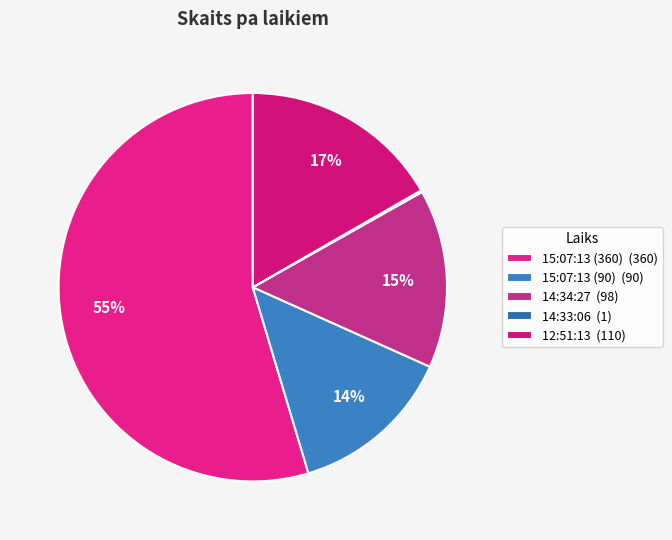

What percentage is NOT represented by 12:51:13?

83.3%